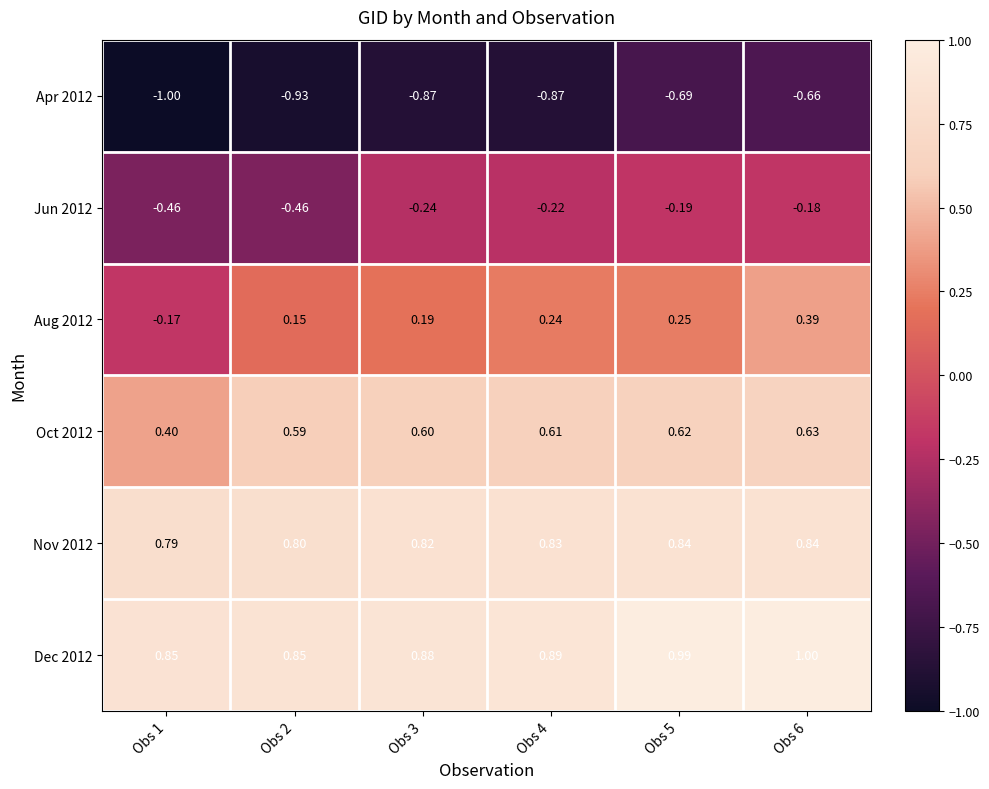

At how many categories does at least one series exceed 0?

6